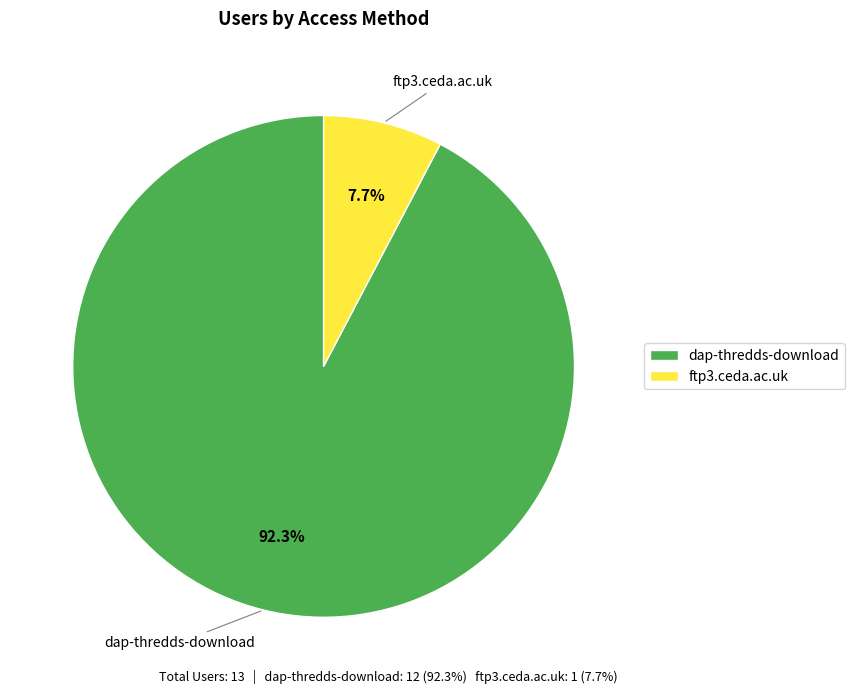

To the nearest percent, what is the average slice percentage?

50%